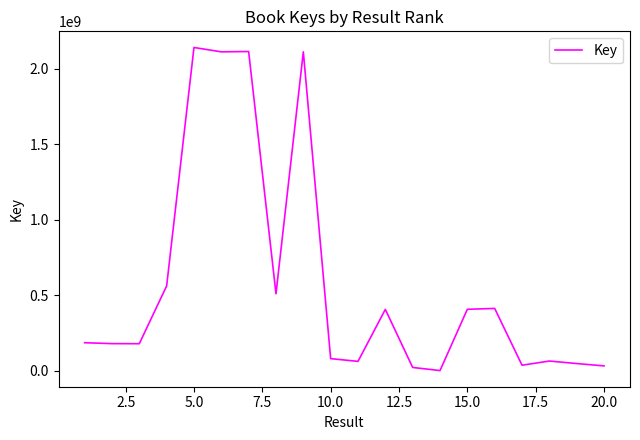

What is the maximum value shown in the chart?

2141918294